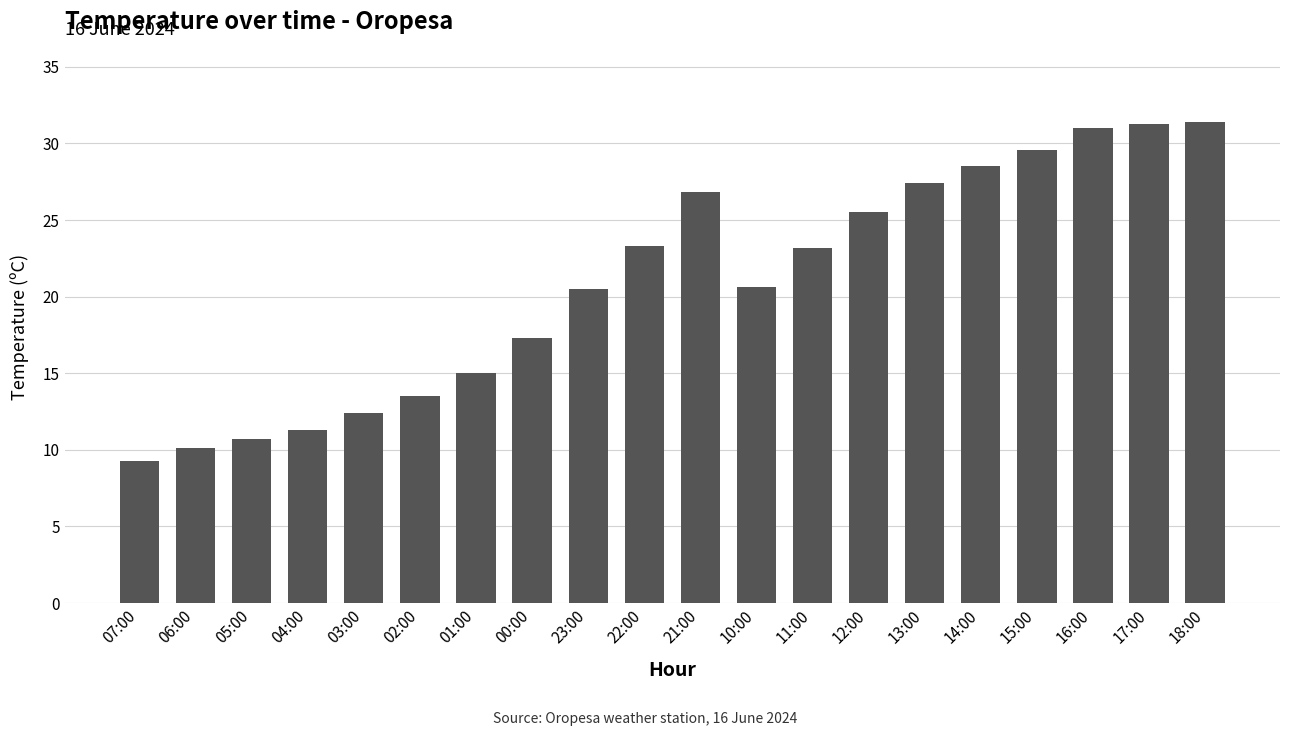

Approximately how many times larger is the value at 17:00 compared to 21:00?

1.2